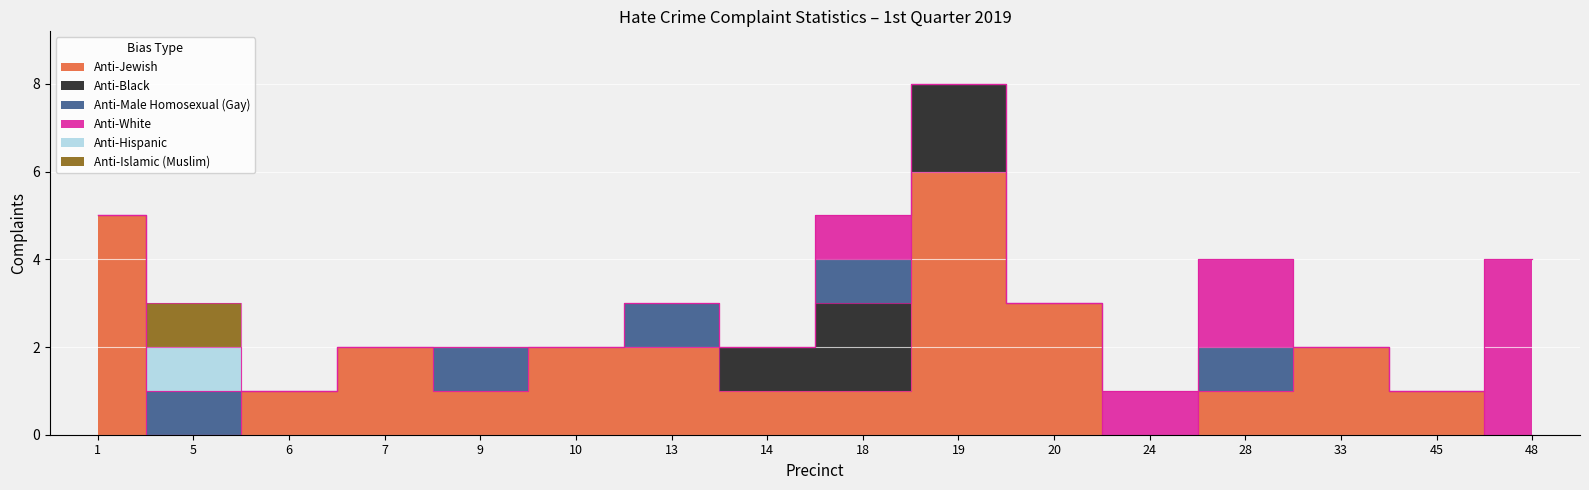

Count the Anti-Islamic (Muslim) values in the range 0 to 1.

16